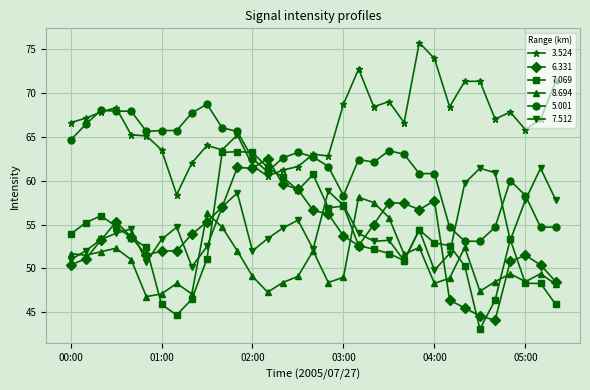

Which series has the widest spread of values?

7.069